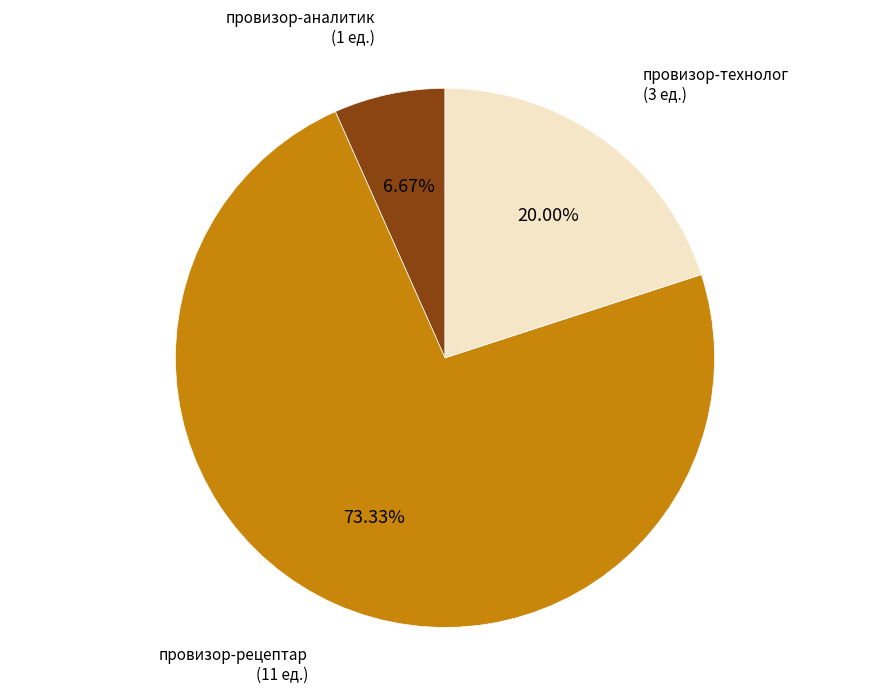

To the nearest percent, what is the difference between the largest and smallest slice percentages?

67%